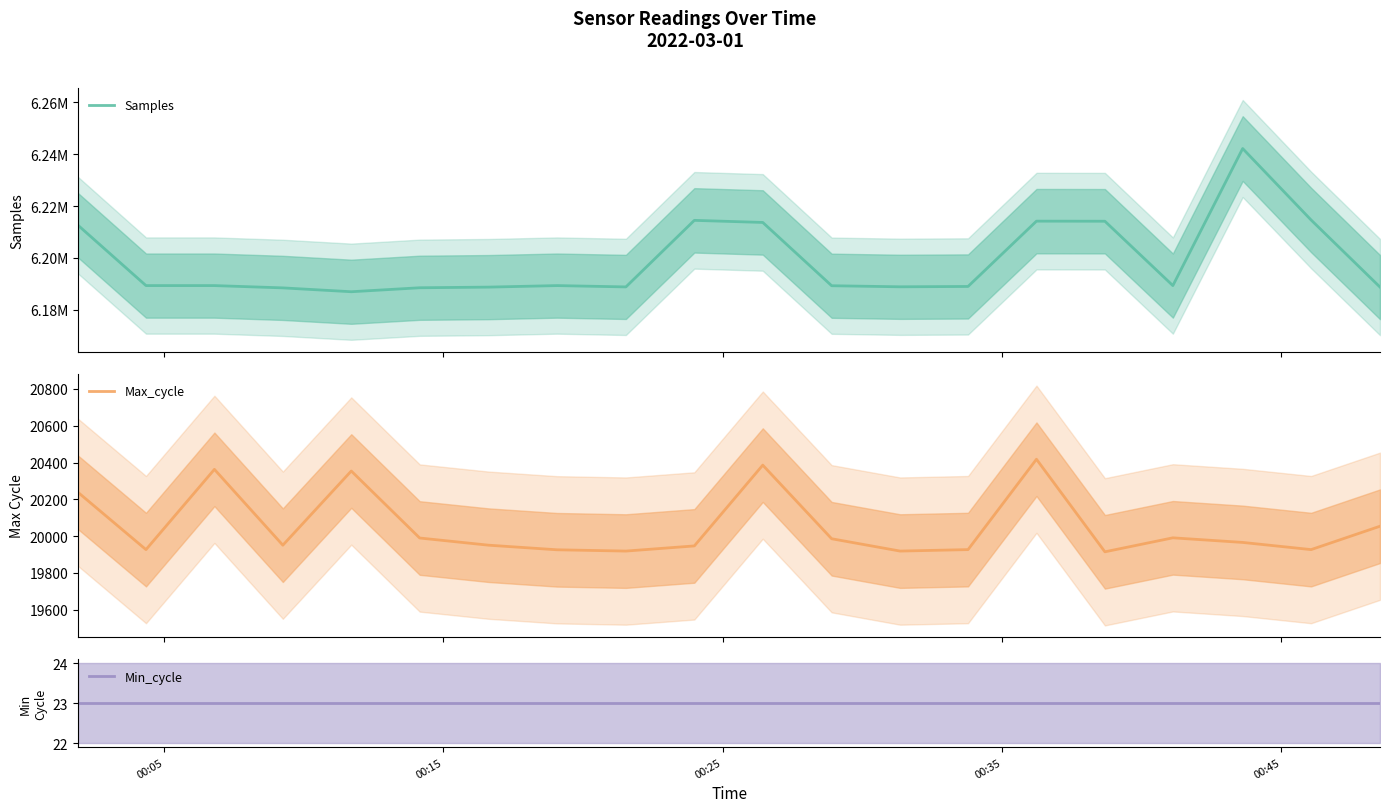

What is the average value of the Samples series?

6199014